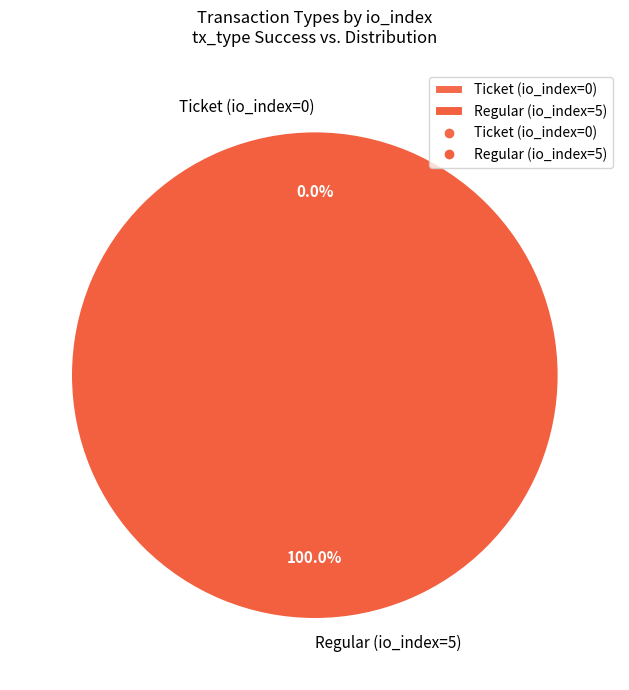

Which category has the biggest portion of the pie?

Regular (io_index=5)